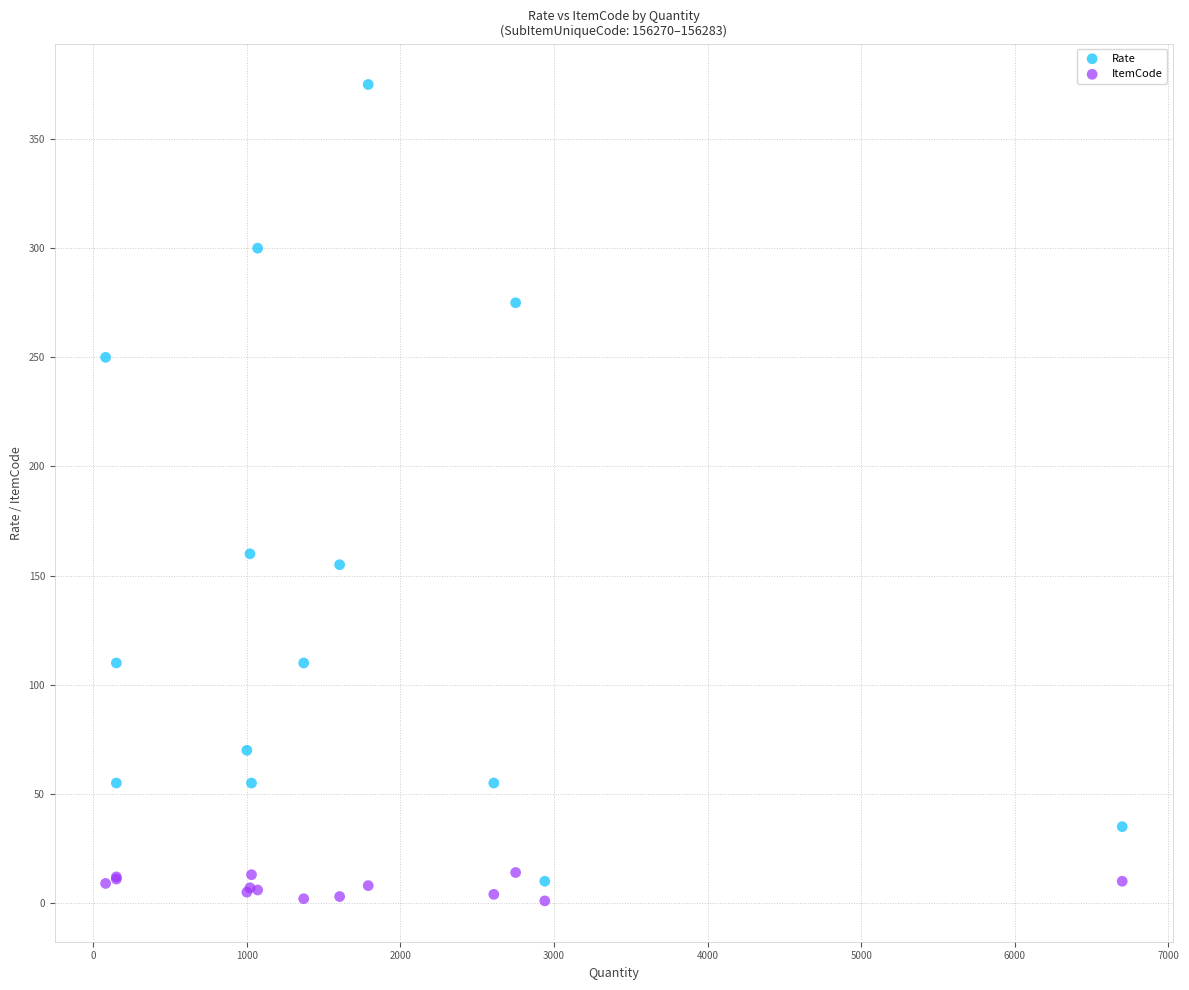

Across all series, what Y value is closest to 188?

160